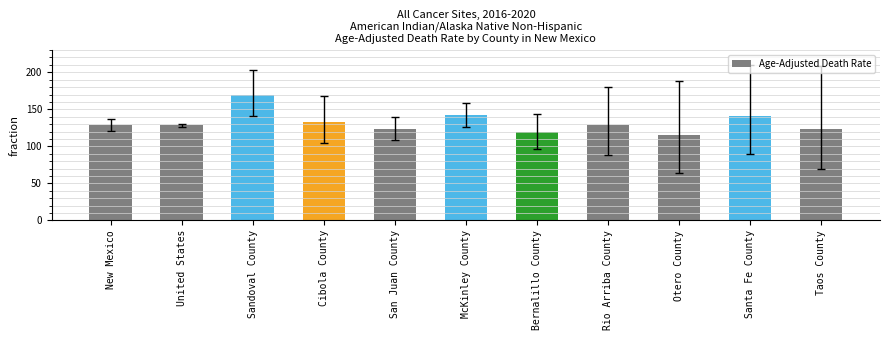

What is the difference between the maximum and second lowest values?

50.8